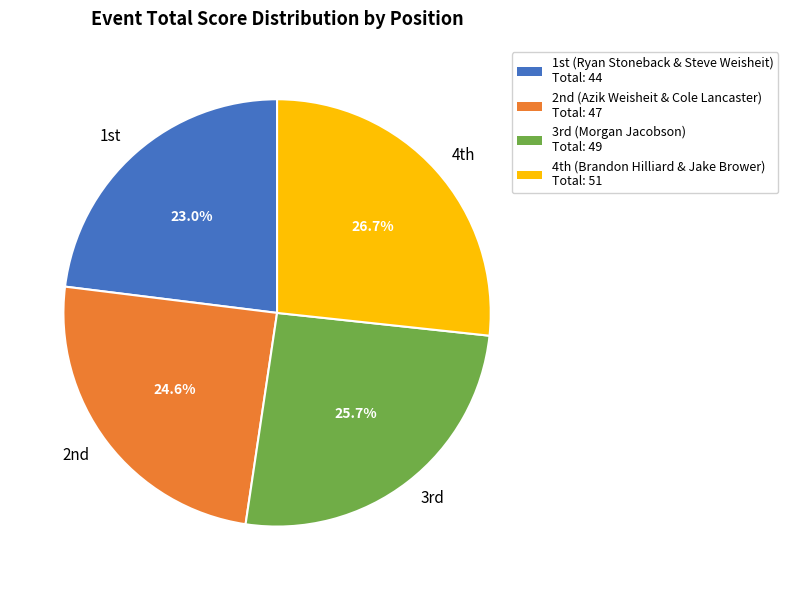

Is there a majority slice in this chart?

No